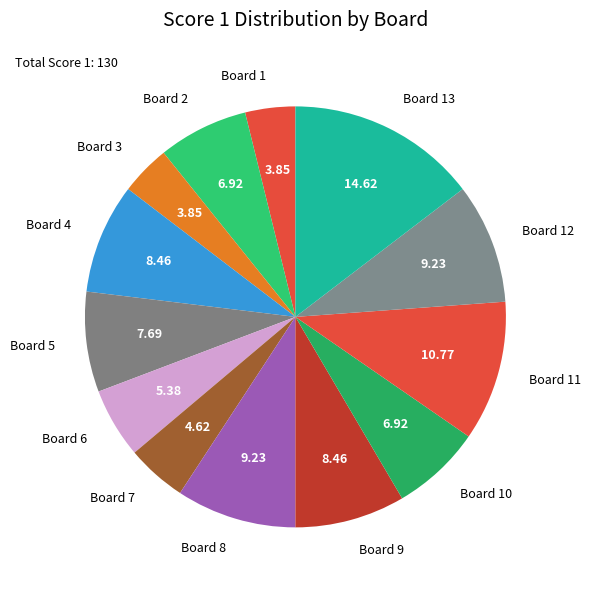

Is Board 2 the majority of the pie?

No